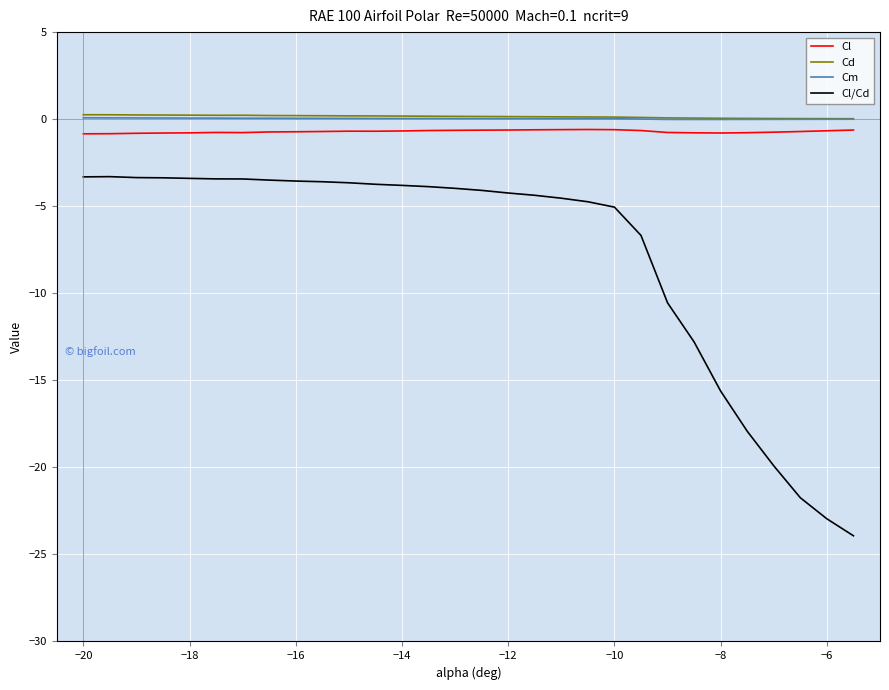

Which series has the largest range (max minus min)?

Cl/Cd